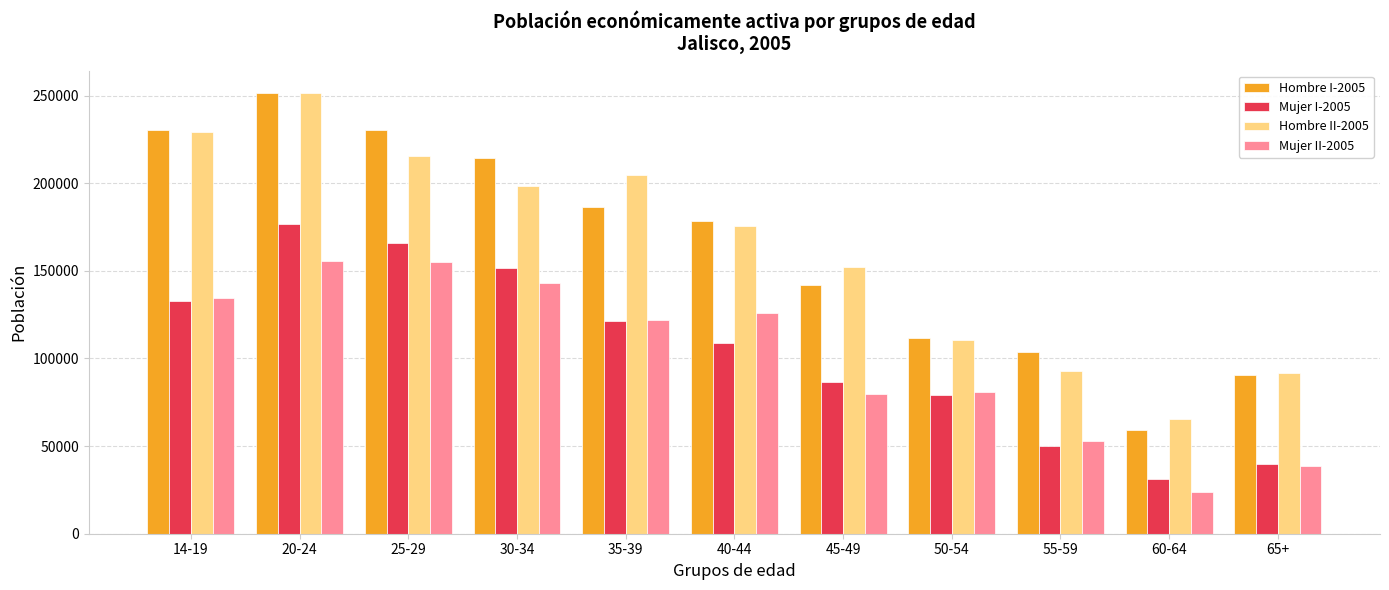

How many data points in Hombre II-2005 are less than 175425?

5